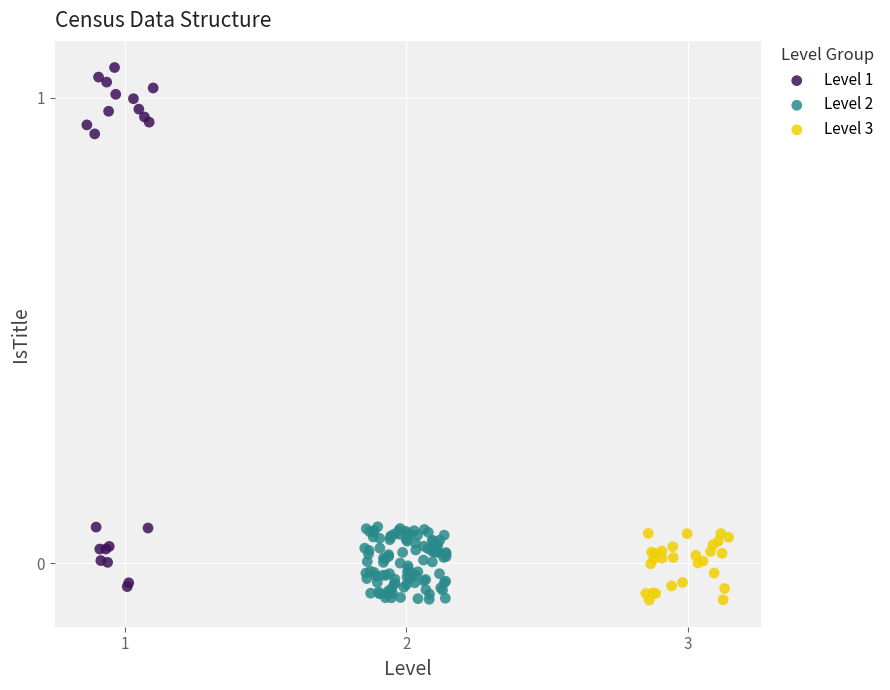

Which series has the widest spread of Y values?

Level 1